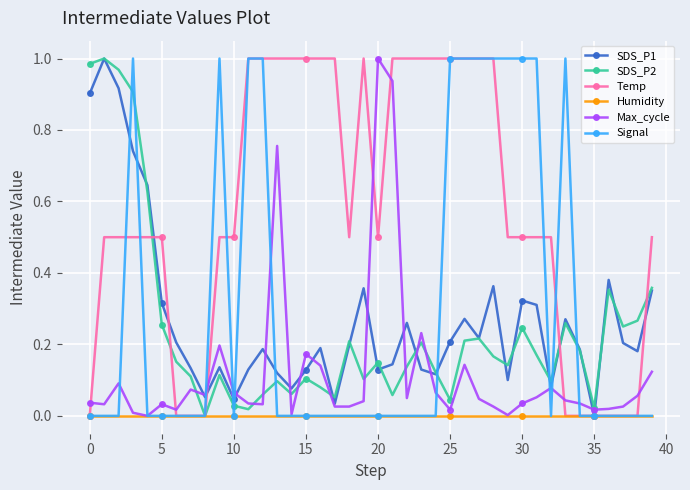

True or false: Temp and Max_cycle cross at least once.

True